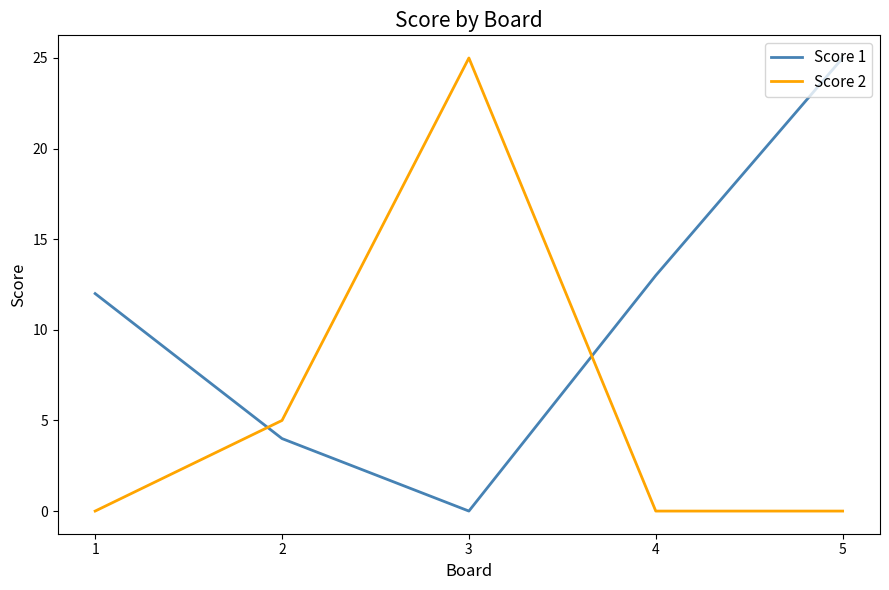

Count the Score 2 values in the range 0 to 5.

4